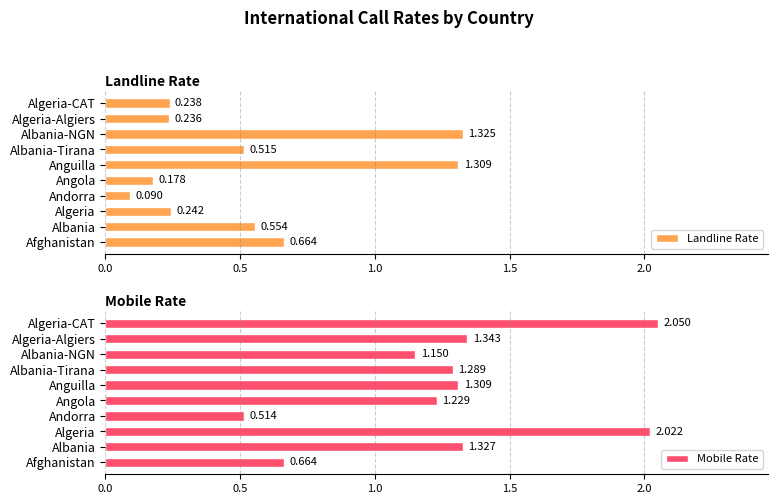

Reading left to right, extract all data points from this chart.

Landline Rate: 0.7	0.6	0.2	0.1	0.2	1.3	0.5	1.3	0.2	0.2
Mobile Rate: 0.7	1.3	2.0	0.5	1.2	1.3	1.3	1.1	1.3	2.0